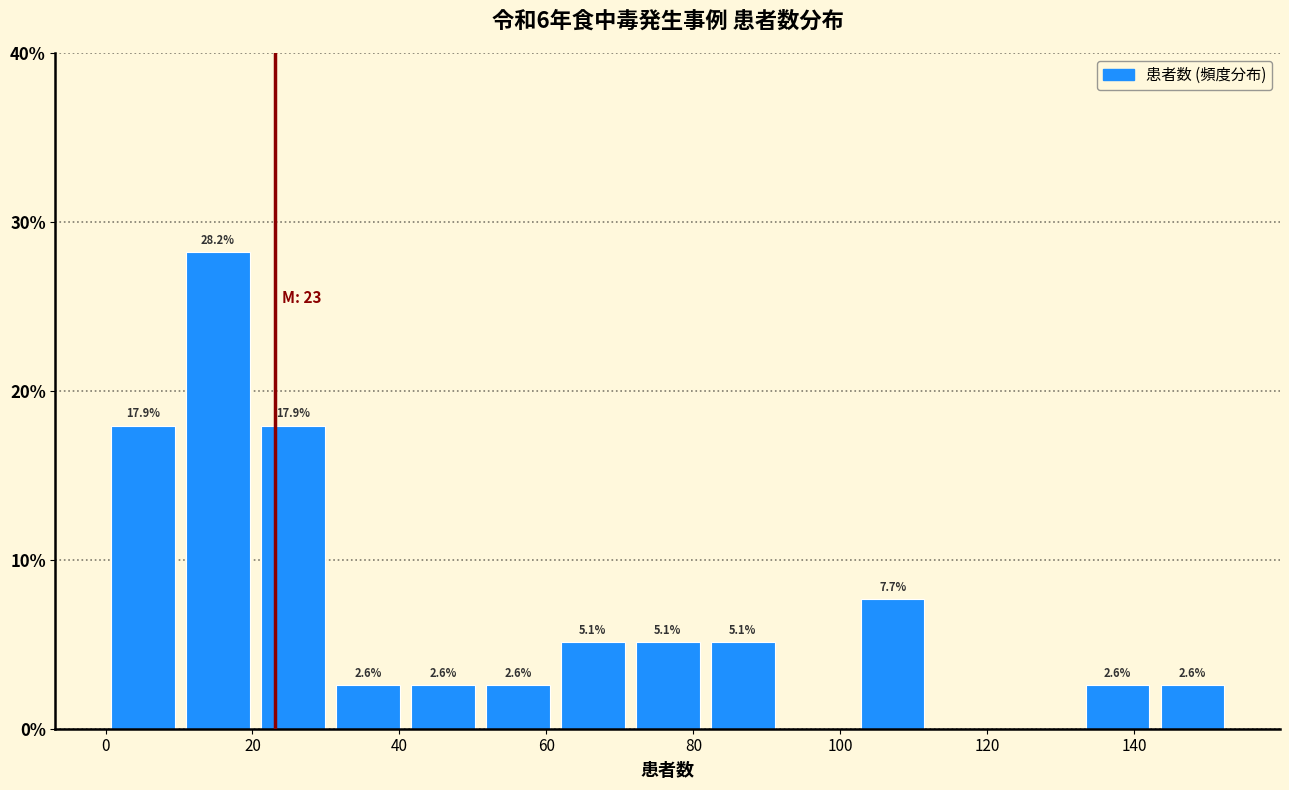

Over which range of the x-axis is the bar tallest?

10.2 to 20.4